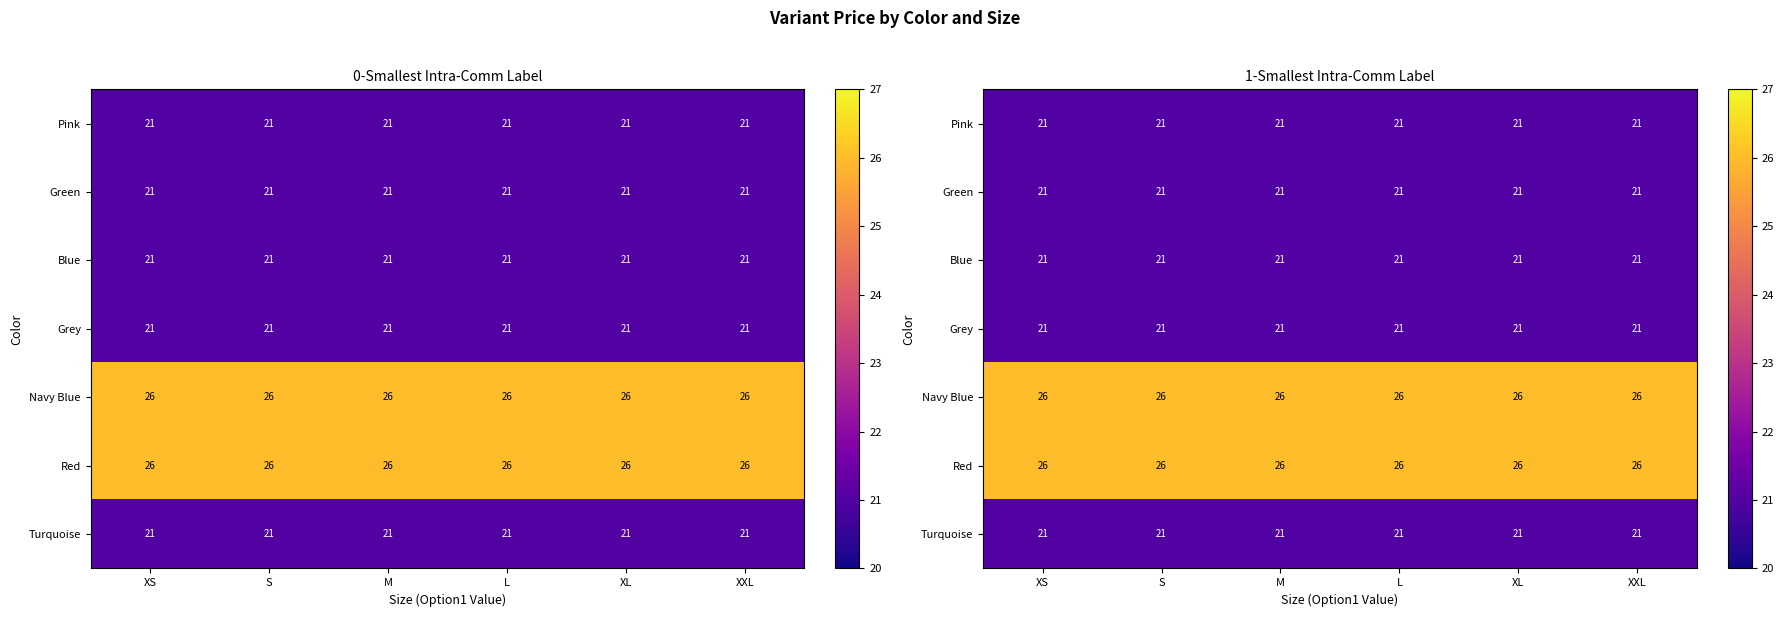

At which label does Red reach its minimum?

XS